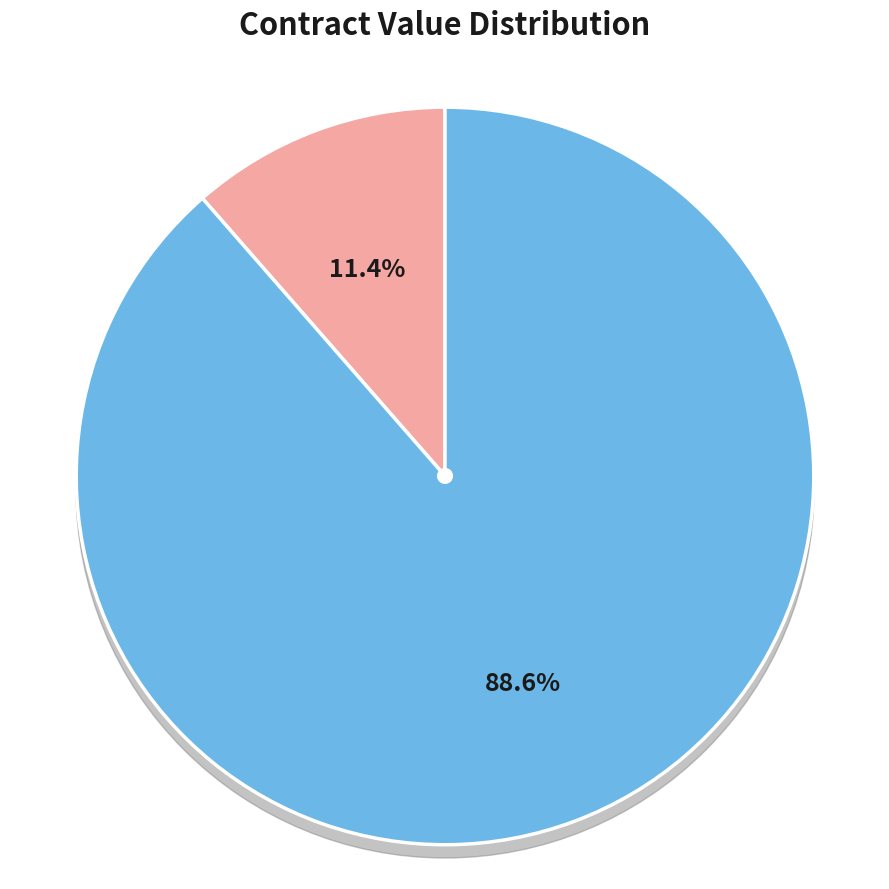

Combined, do SC530308 and CA100860 account for over 50%?

Yes